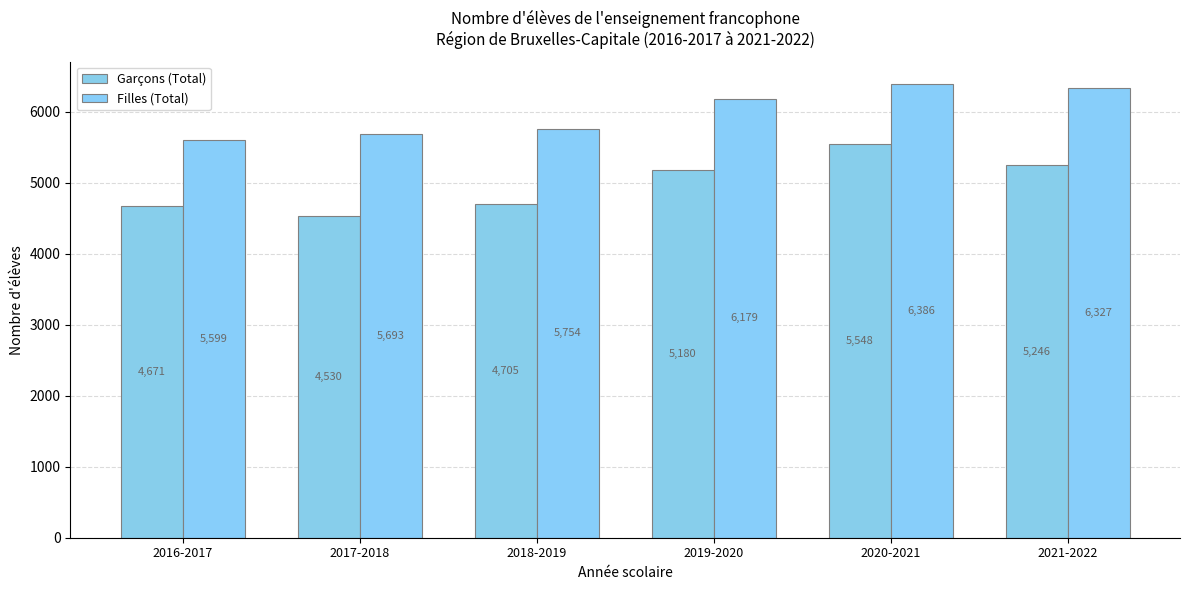

Which label corresponds to the smallest value in the chart?

2017-2018